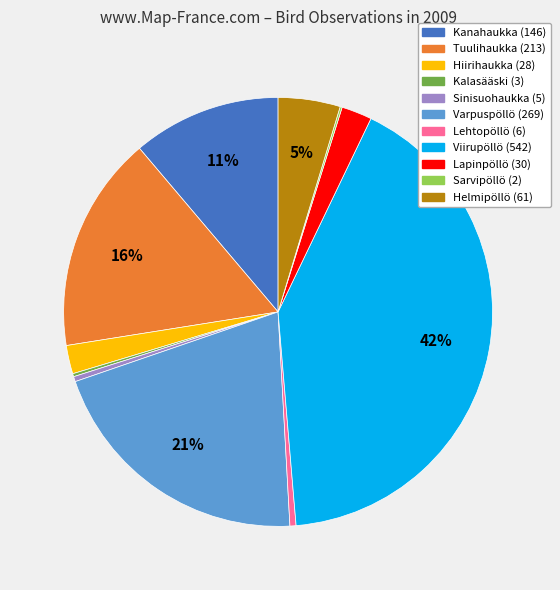

Which has a higher value, Kanahaukka or Varpuspöllö?

Varpuspöllö